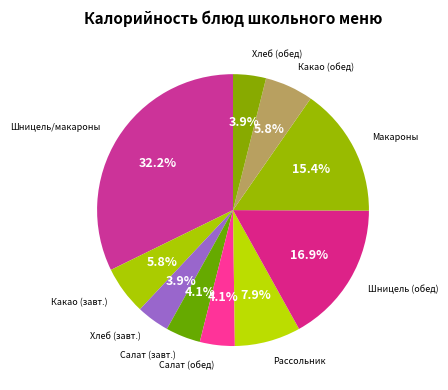

How many slices are in this pie chart?

10